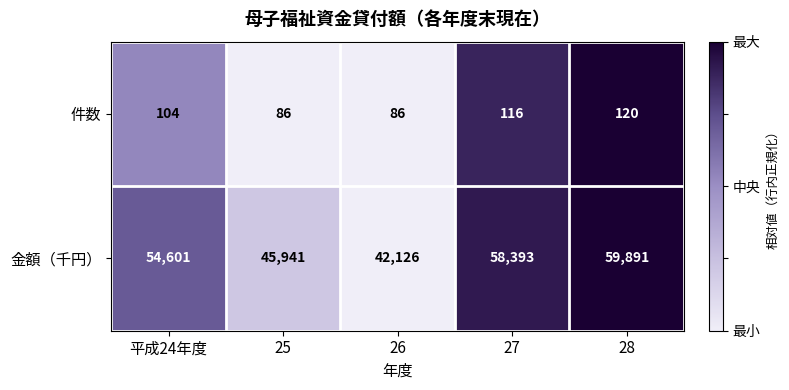

Reading left to right, transcribe all the data shown in this chart.

件数: 平成24年度=104	25=86	26=86	27=116	28=120
金額（千円）: 平成24年度=54601	25=45941	26=42126	27=58393	28=59891